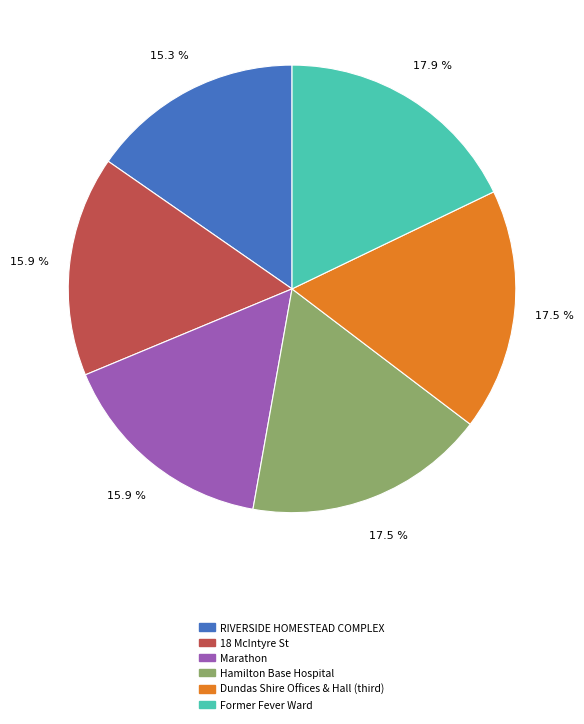

What is the smallest slice in the pie chart?

RIVERSIDE HOMESTEAD COMPLEX